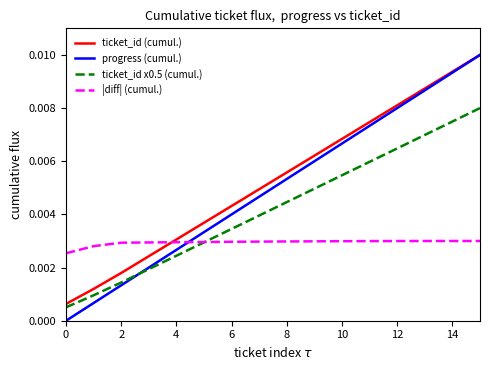

Which series has the largest range (max minus min)?

progress (cumul.)